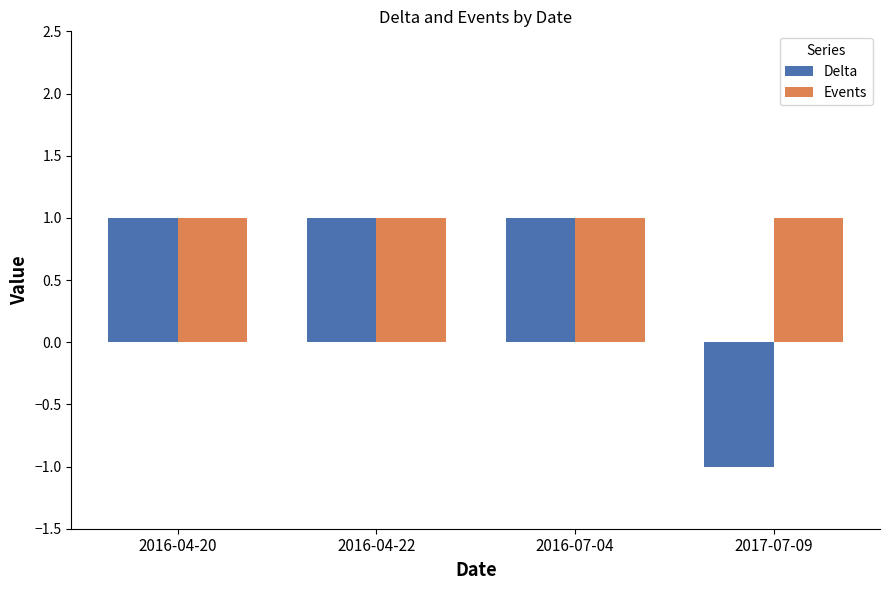

What is the sum of the Events values at 2016-07-04 and 2017-07-09?

2